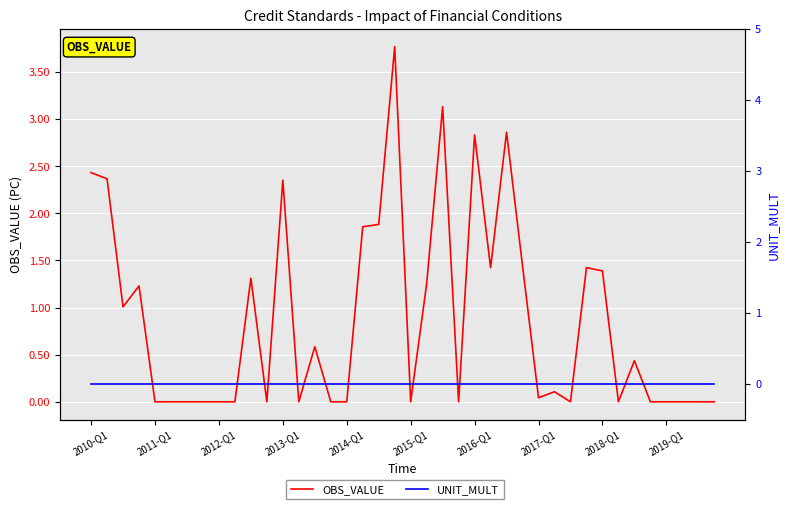

Which series has the largest total across all categories?

OBS_VALUE